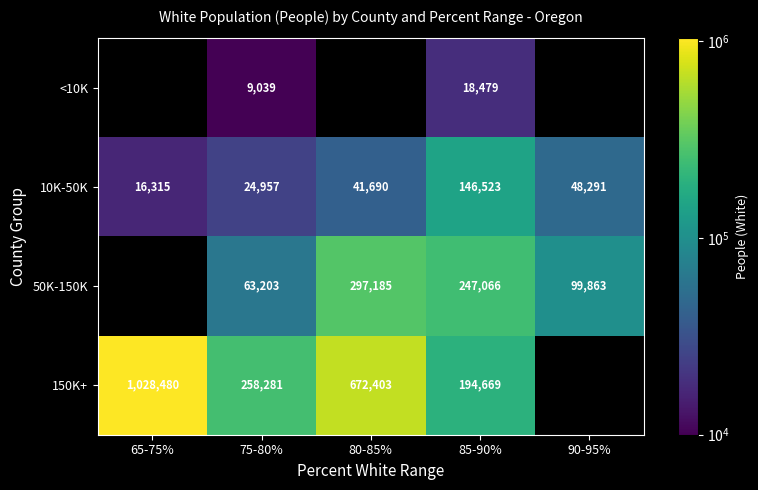

Which category has the lowest value across all series?

75-80%